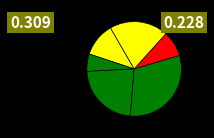

How many segments does this pie chart have?

6